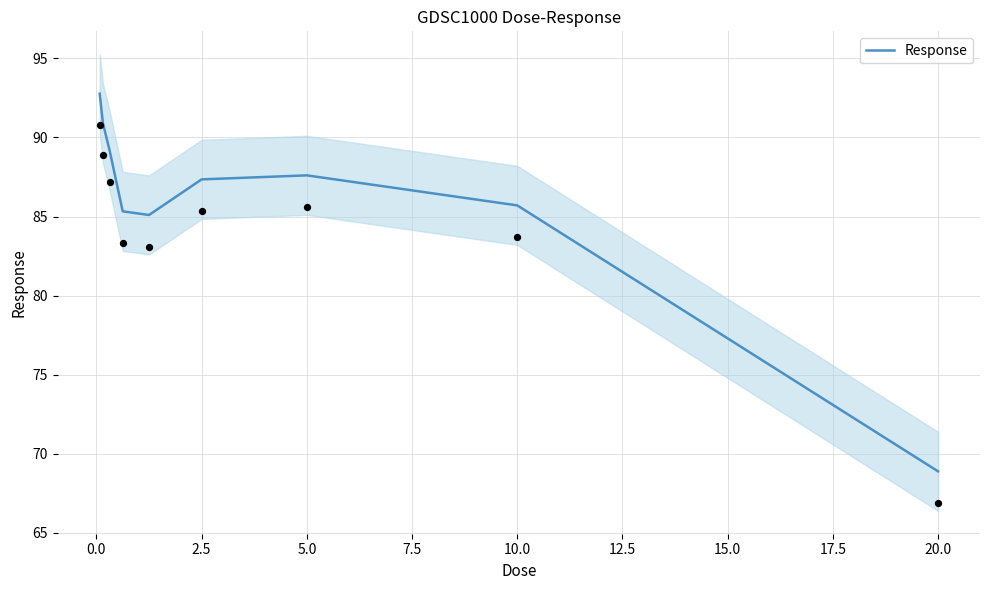

Is it true that Response equals 96.6 at 20.0?

False